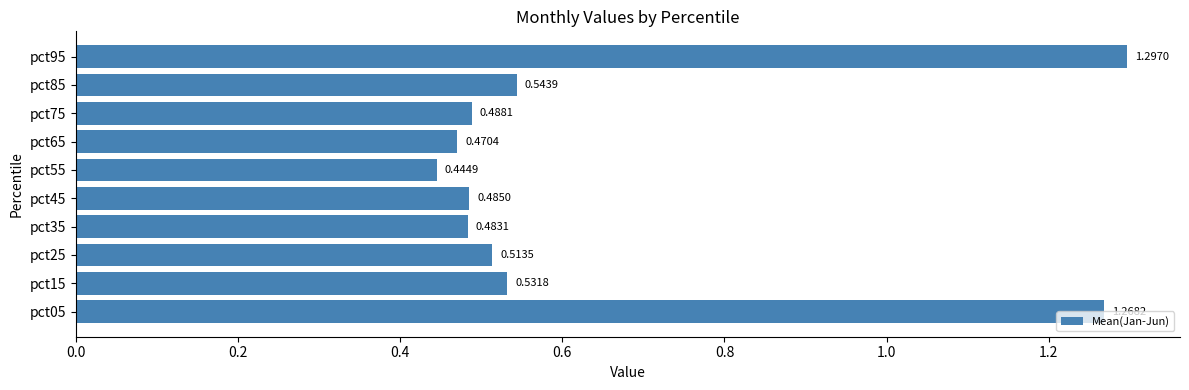

What is the sum of all values?

6.5